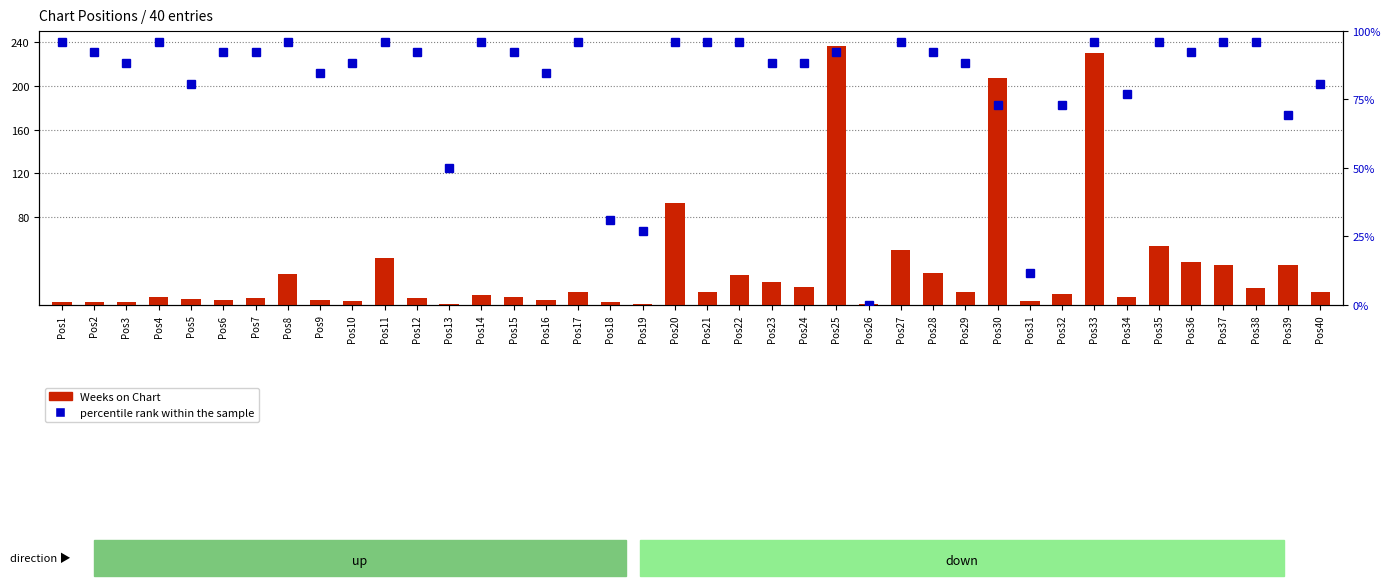

At which category does the chart reach its minimum across all series?

Pos26